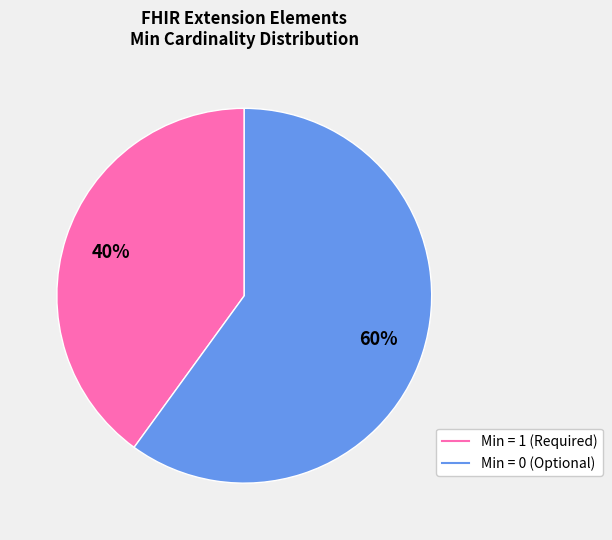

How many slices are in this pie chart?

2